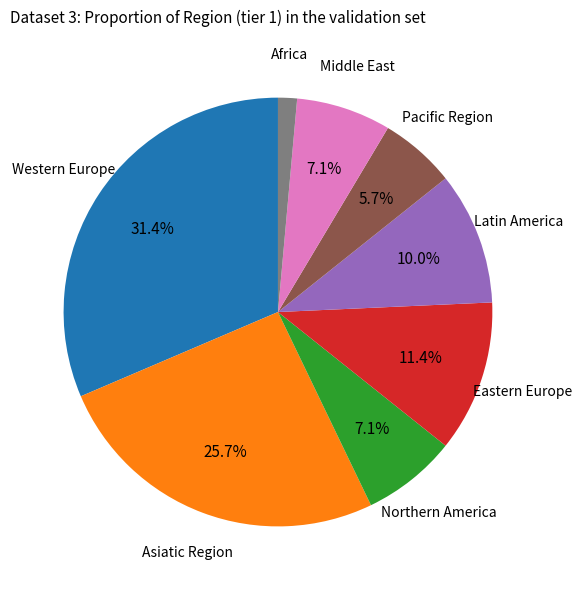

Does any single category account for the majority?

No